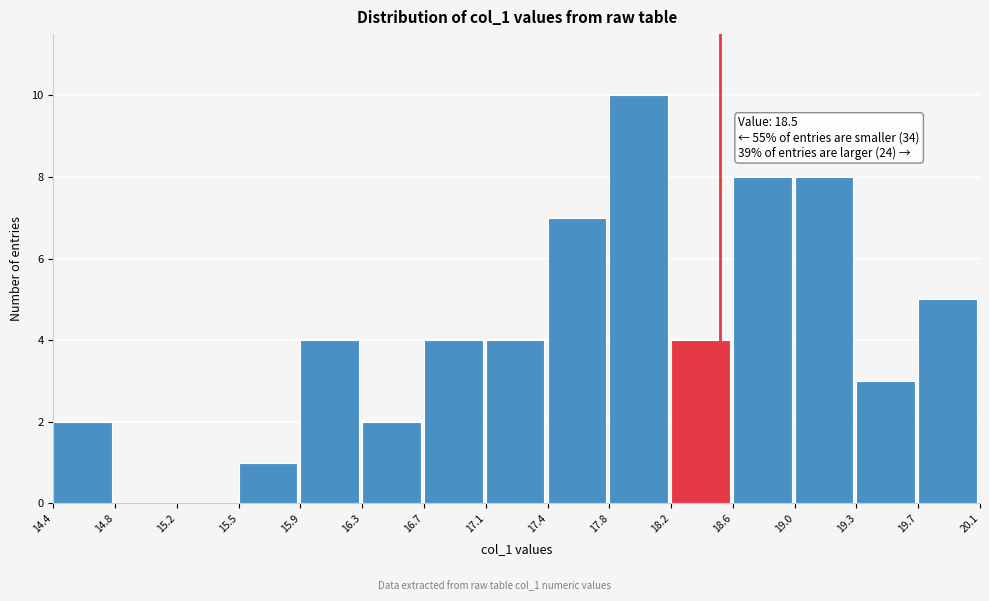

Which range on the x-axis has the tallest bar?

17.8 to 18.2